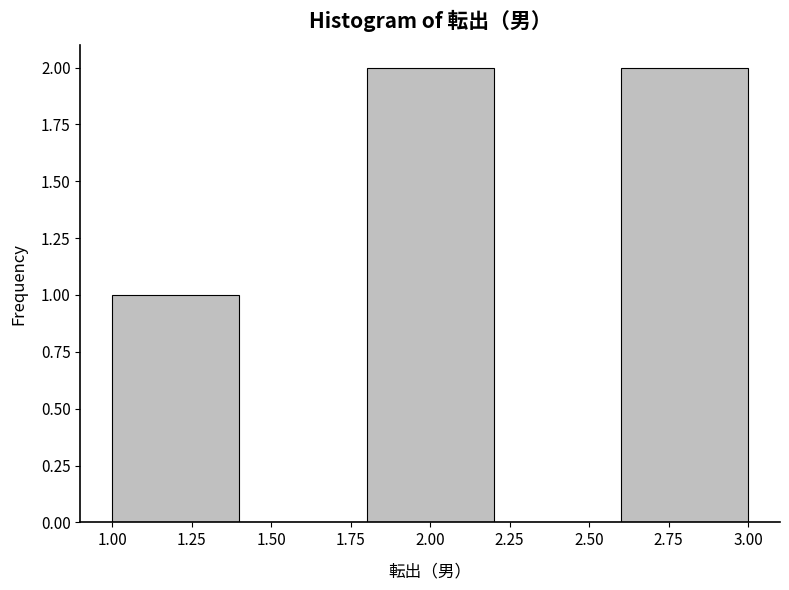

Reading left to right, transcribe this chart: for each bar, give the range it covers on the x-axis and its height. The values are not printed on the chart, so give them approximately, as read against the axis.

1.0 to 1.4: 1
1.4 to 1.8: 0
1.8 to 2.2: 2
2.2 to 2.6: 0
2.6 to 3.0: 2